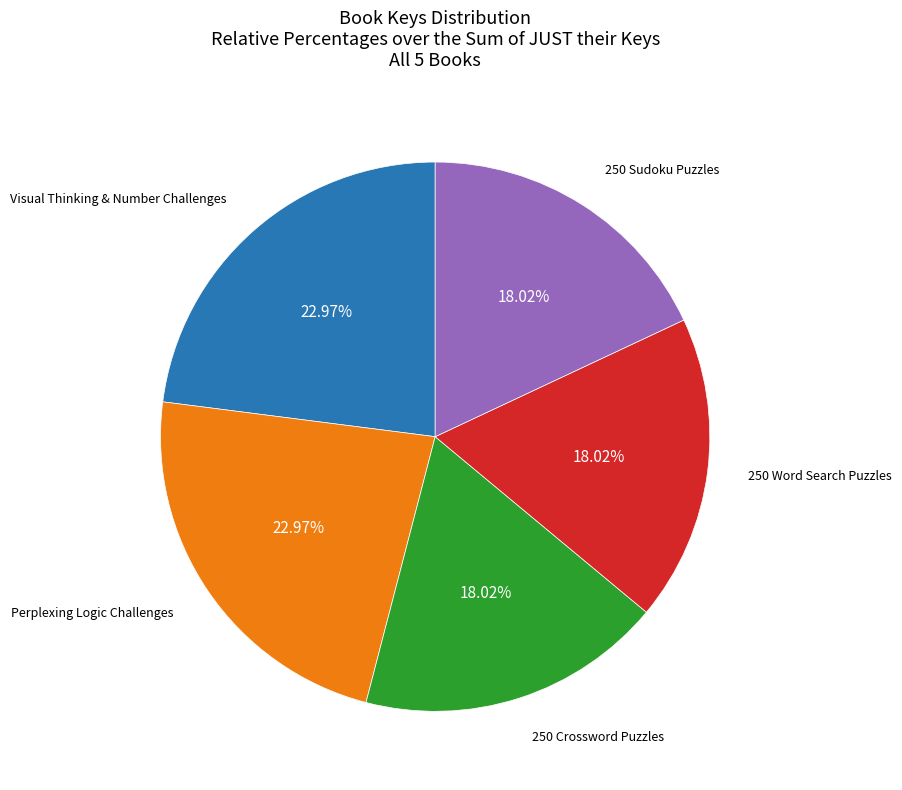

To the nearest percent, what is the difference between the largest and smallest slice percentages?

5%